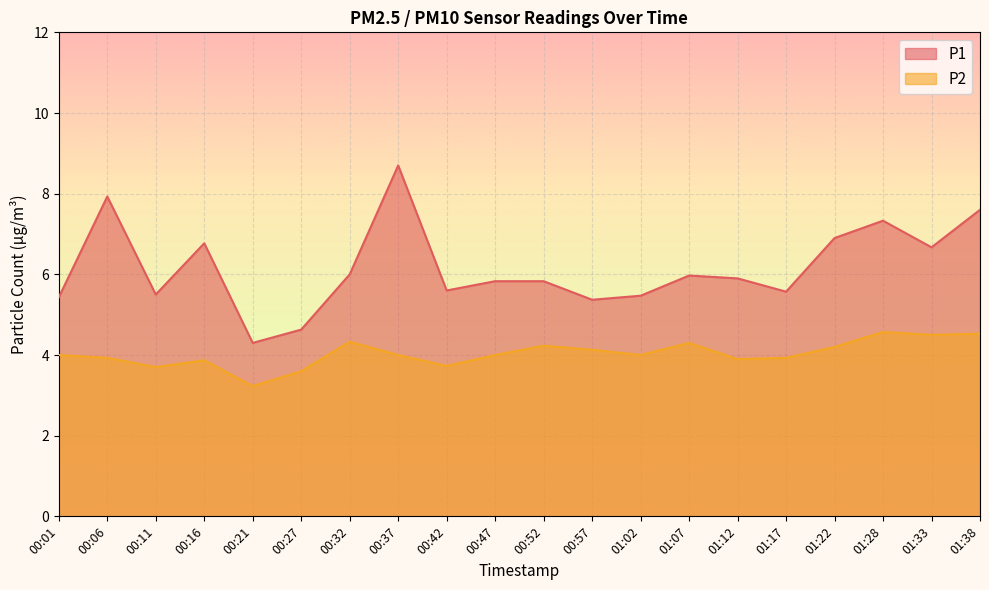

Rank the categories by P2 value from lowest to highest.

00:21, 00:27, 00:11, 00:42, 00:16, 01:12, 00:06, 01:17, 00:01, 00:37, 00:47, 01:02, 00:57, 01:22, 00:52, 01:07, 00:32, 01:33, 01:38, 01:28